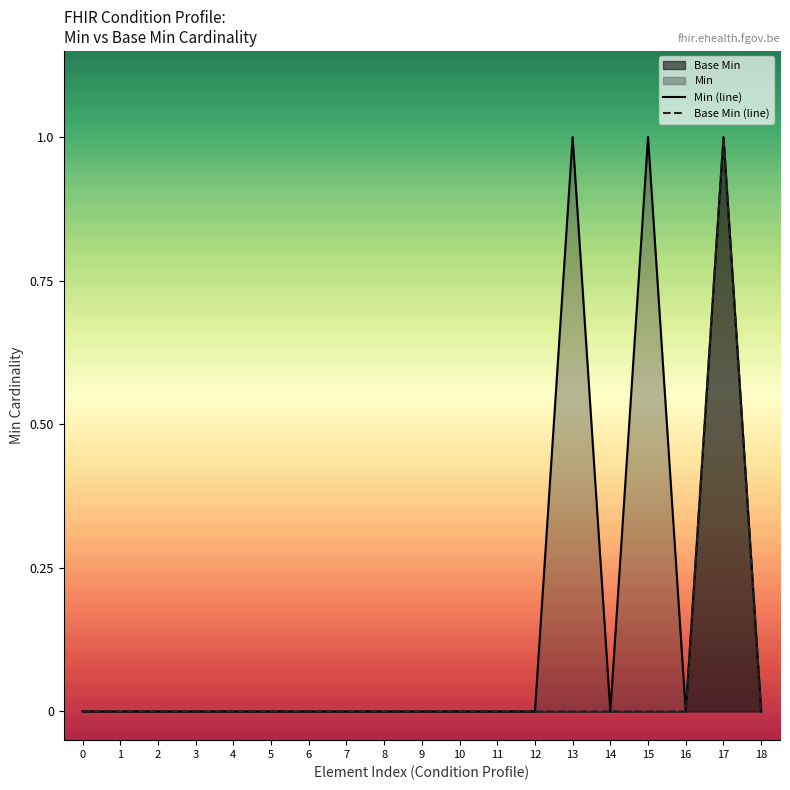

The Base Min series shows 0 at 10. True or false?

True